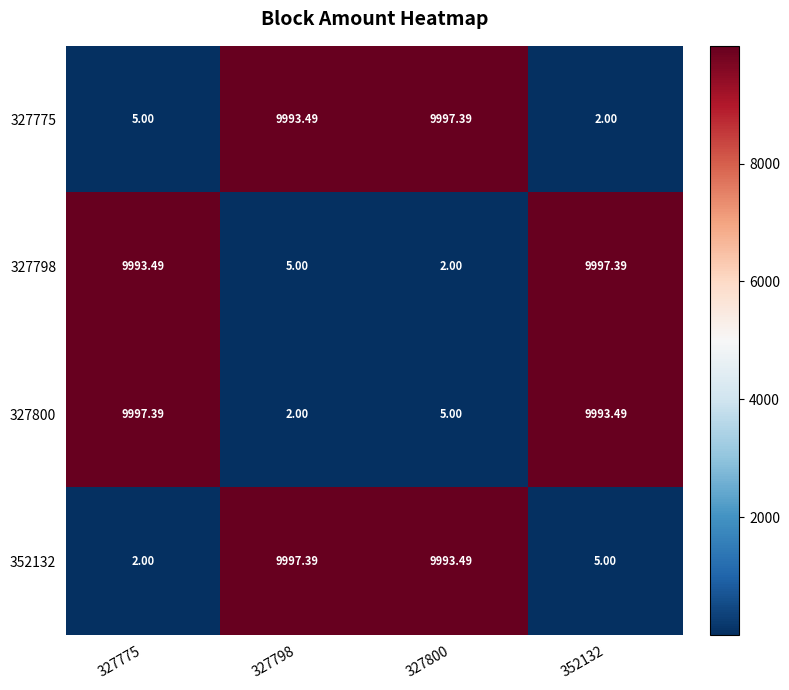

Is the value of 352132 at 327800 greater than the value of 327798 at 352132?

No